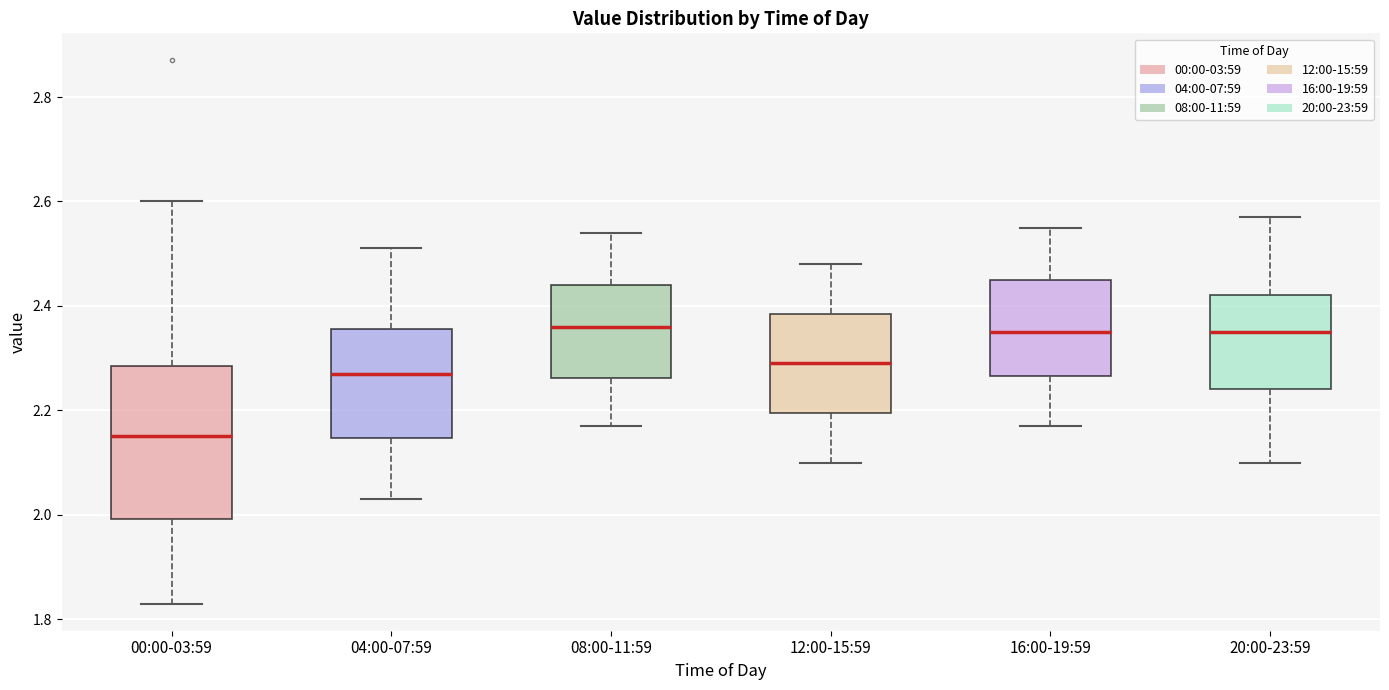

Where does the median line of the box for 08:00-11:59 sit on the y-axis? The values are not printed on the chart, so give them approximately, as read against the axis.

2.36